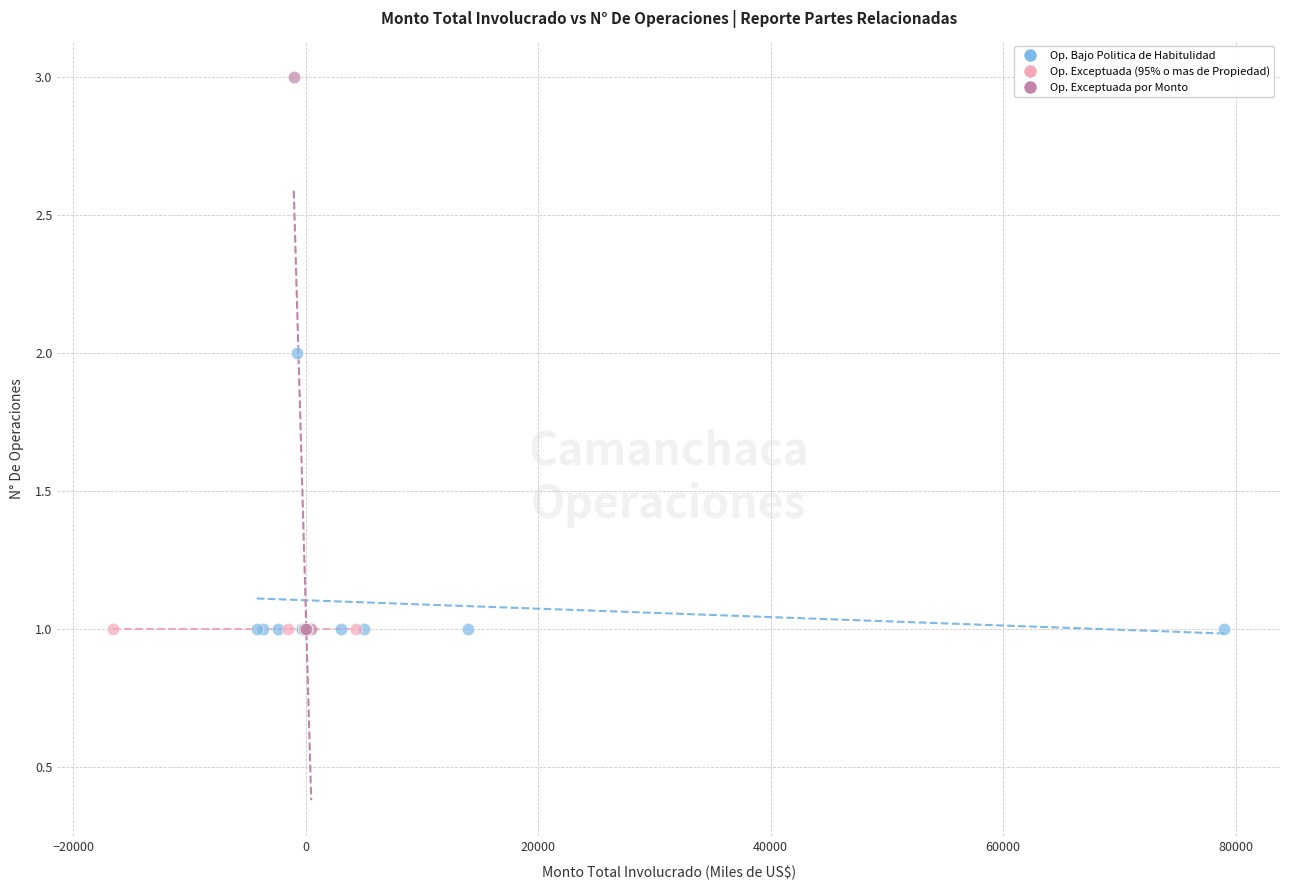

Which series contains the highest Y value?

Op. Exceptuada por Monto